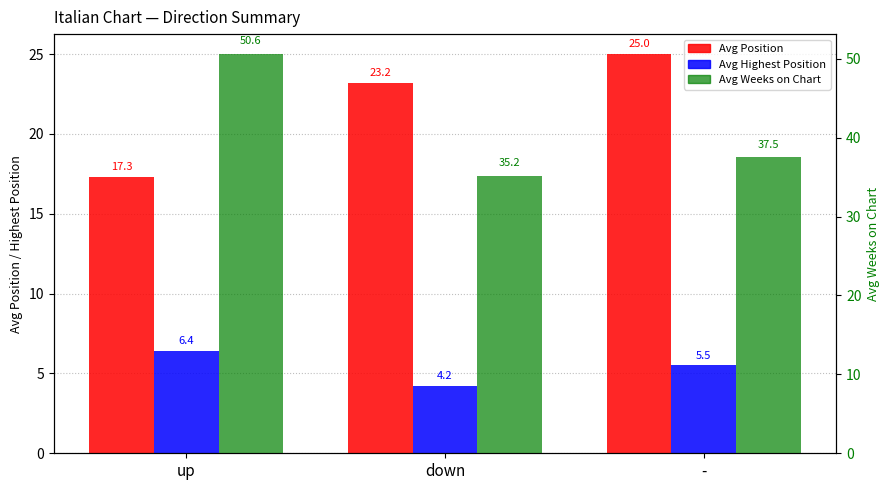

What is the label of the 2nd bar from the right?

down